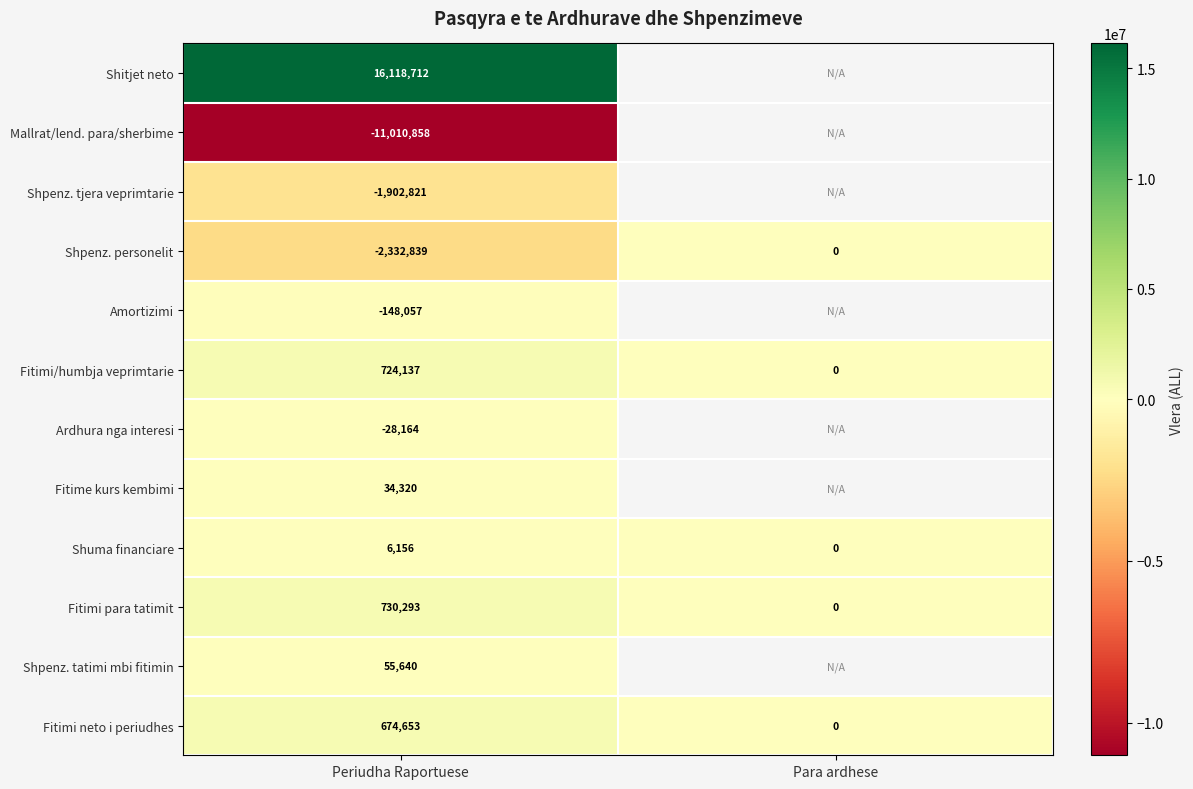

What is the spread (max minus min) of values at Periudha Raportuese?

27129570